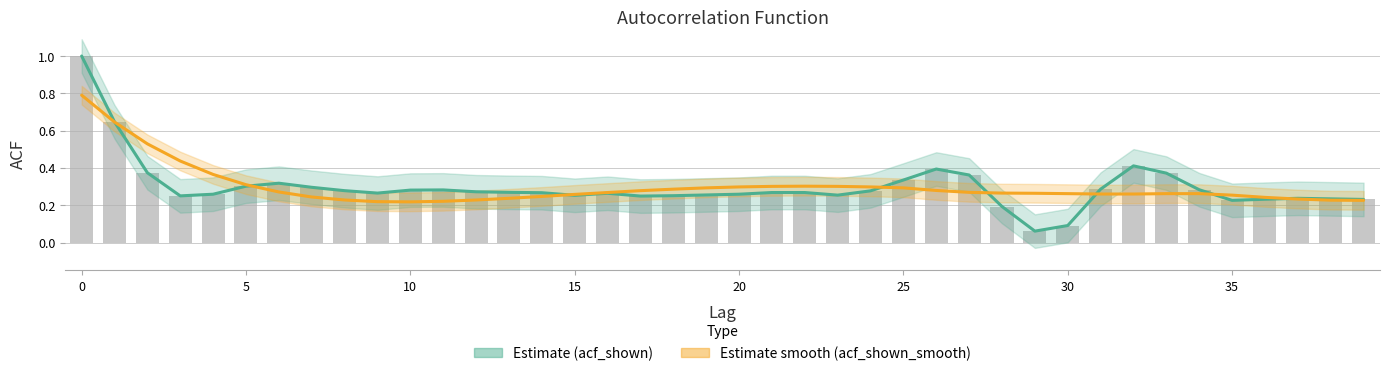

At which label is Estimate smooth (acf_shown_smooth) closest to 0?

10